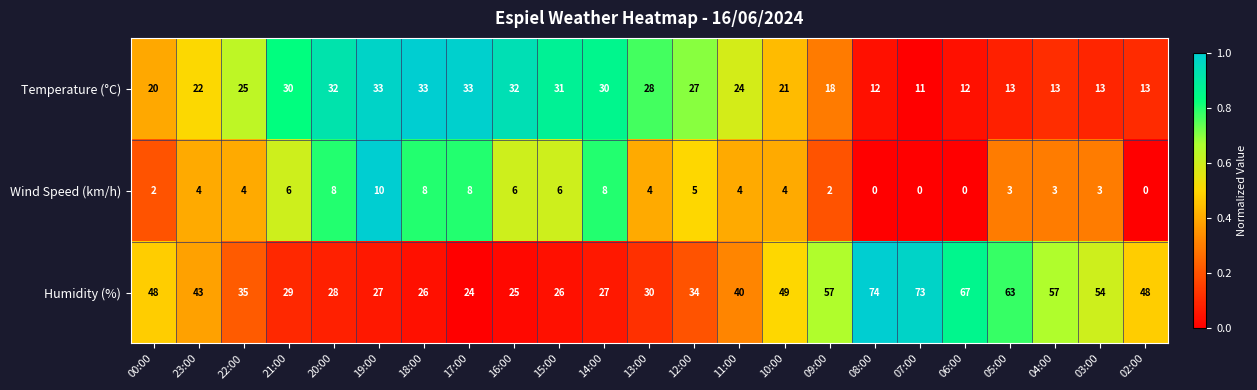

At how many categories does at least one series exceed 27?

23